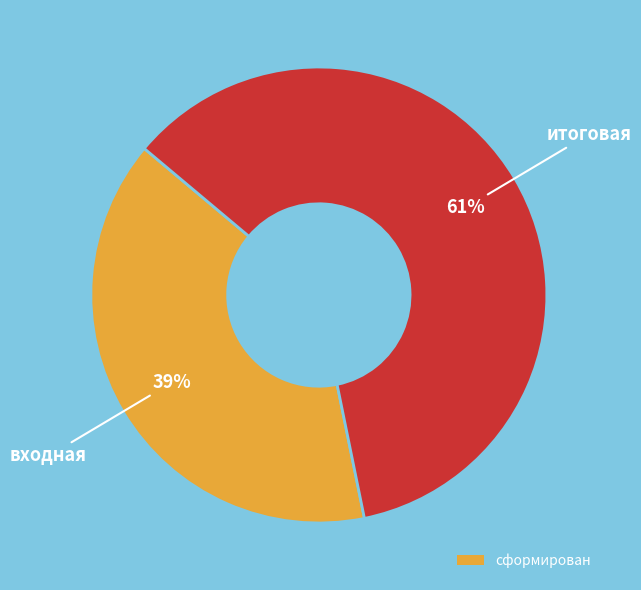

Is there a majority slice in this chart?

Yes